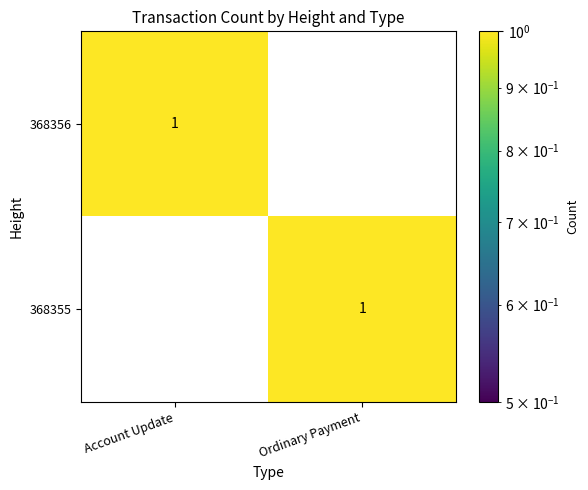

Which category has the highest value in the 368356 series?

Account Update